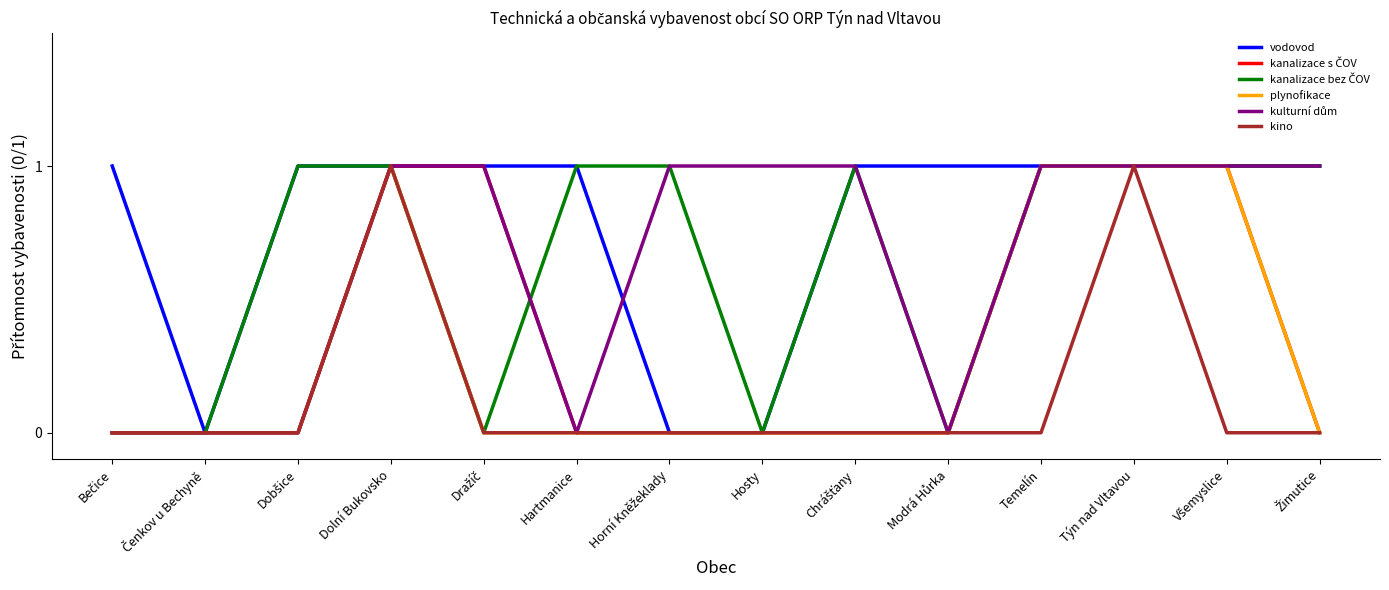

Which series has the largest total across all categories?

vodovod